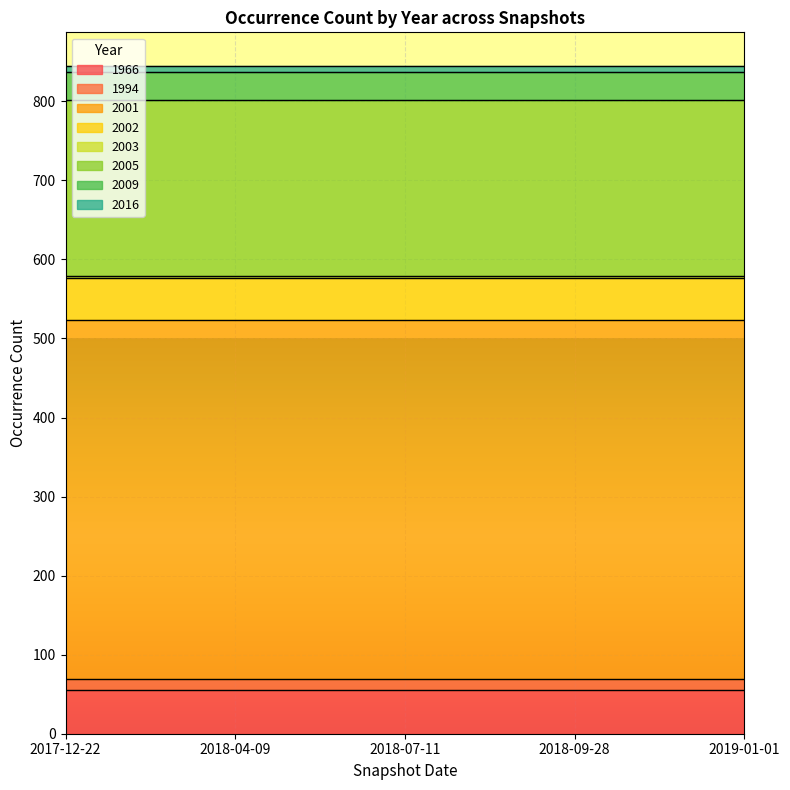

Count the number of data series in this chart.

1